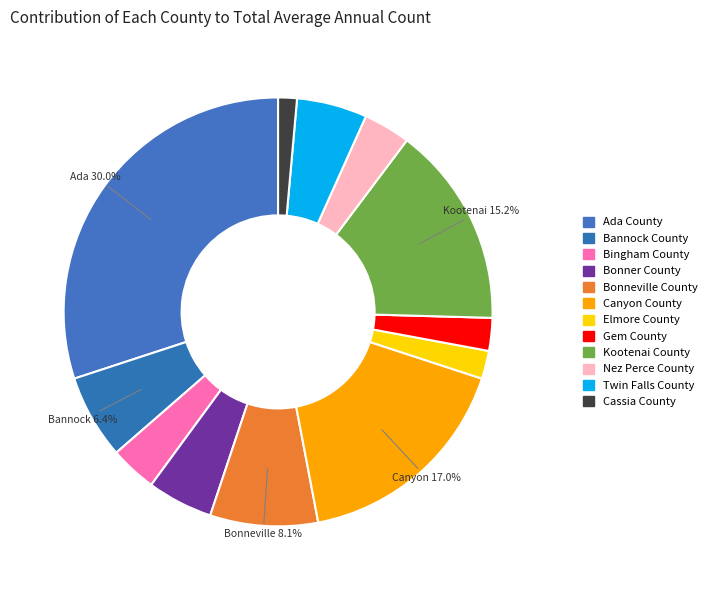

To the nearest percent, what is the average slice percentage?

8%